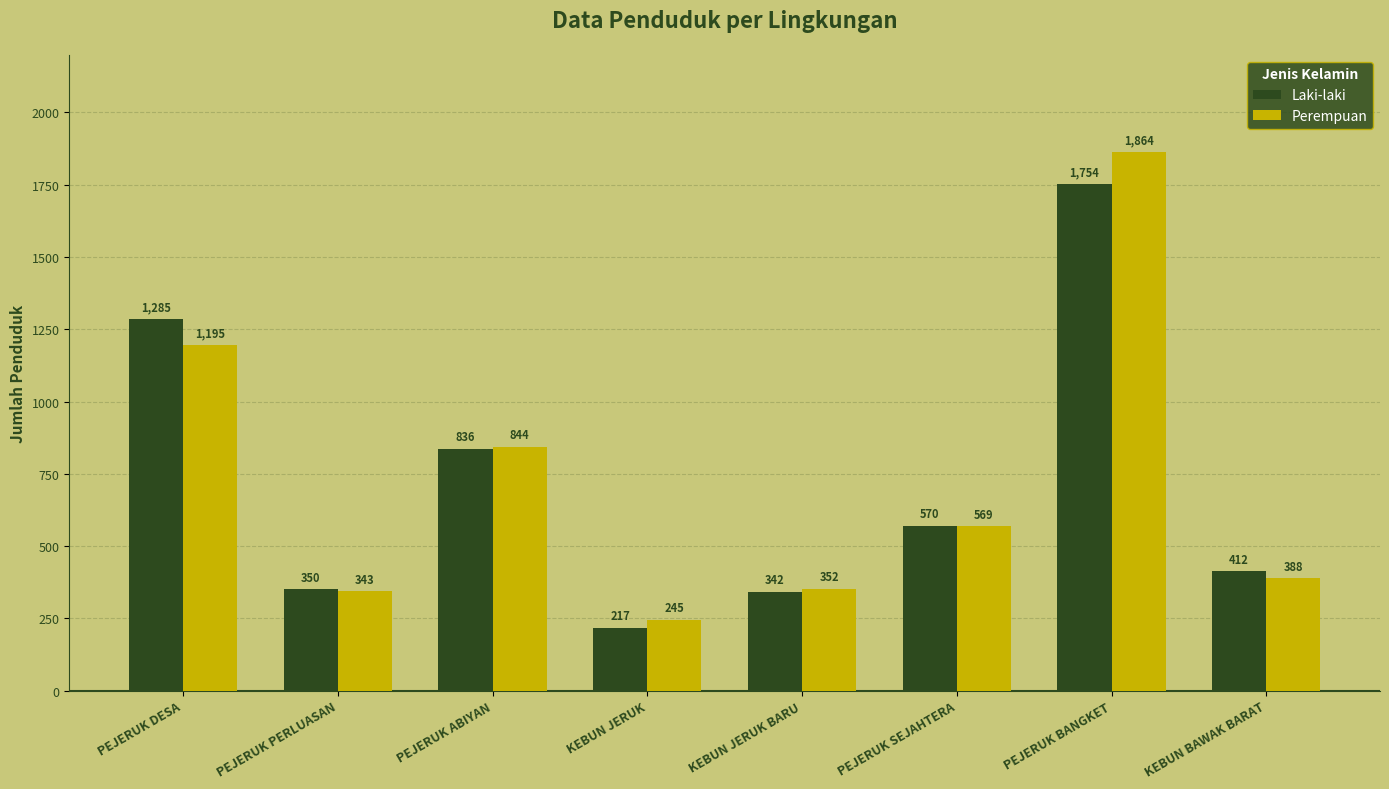

Reading left to right, extract all data points from this chart.

Laki-laki: 1285	350	836	217	342	570	1754	412
Perempuan: 1195	343	844	245	352	569	1864	388